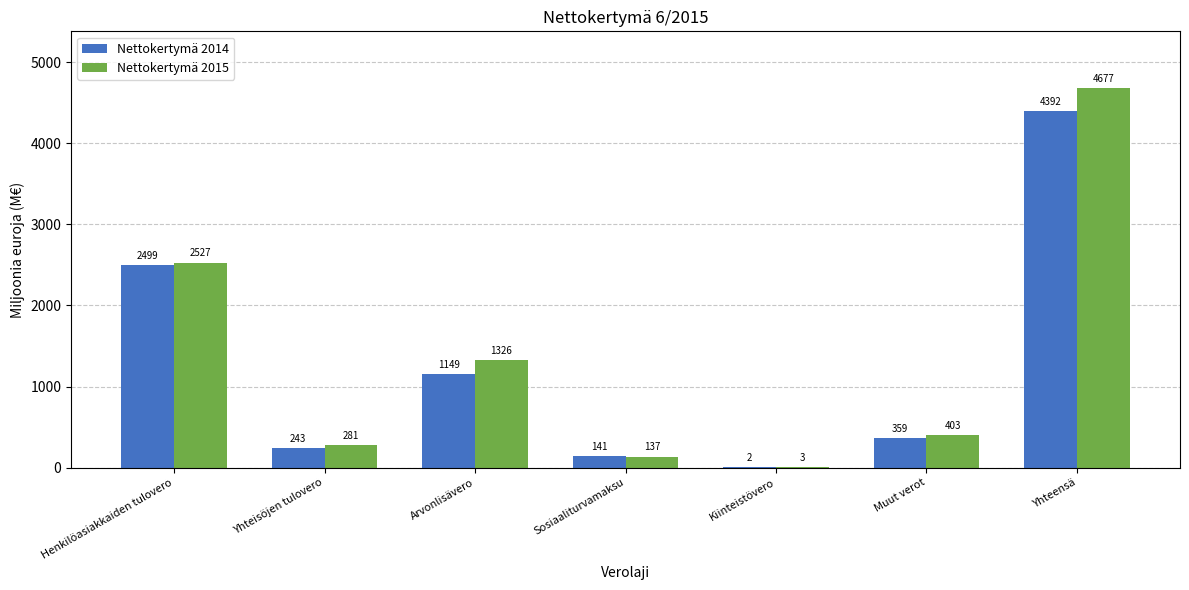

Are the bars grouped side by side (vs. stacked)?

Yes